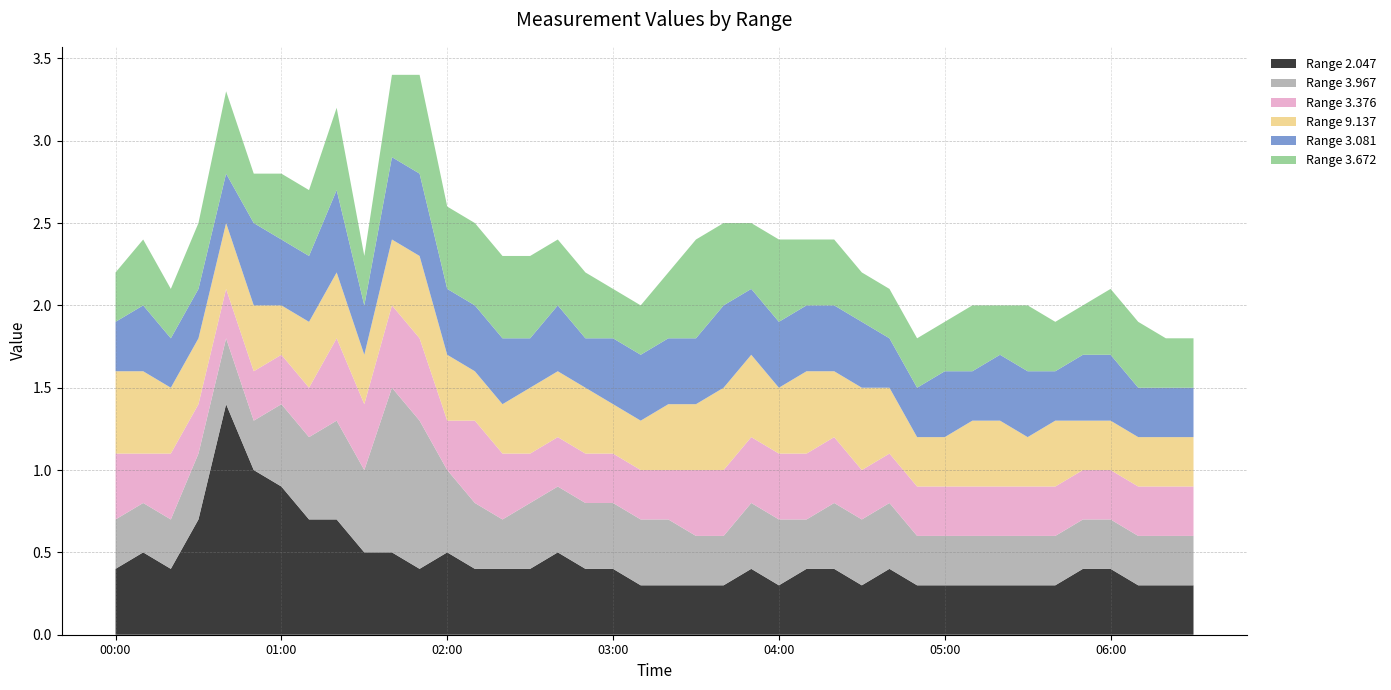

Reading left to right, list all the values displayed in this chart.

2.047: 00:00=0.4	00:10=0.5	00:20=0.4	00:30=0.7	00:40=1.4	00:50=1.0	01:00=0.9	01:10=0.7	01:20=0.7	01:30=0.5	01:40=0.5	01:50=0.4	02:00=0.5	02:10=0.4	02:20=0.4	02:30=0.4	02:40=0.5	02:50=0.4	03:00=0.4	03:10=0.3	03:20=0.3	03:30=0.3	03:40=0.3	03:50=0.4	04:00=0.3	04:10=0.4	04:20=0.4	04:30=0.3	04:40=0.4	04:50=0.3	05:00=0.3	05:10=0.3	05:20=0.3	05:30=0.3	05:40=0.3	05:50=0.4	06:00=0.4	06:10=0.3	06:20=0.3	06:30=0.3
3.967: 00:00=0.3	00:10=0.3	00:20=0.3	00:30=0.4	00:40=0.4	00:50=0.3	01:00=0.5	01:10=0.5	01:20=0.6	01:30=0.5	01:40=1.0	01:50=0.9	02:00=0.5	02:10=0.4	02:20=0.3	02:30=0.4	02:40=0.4	02:50=0.4	03:00=0.4	03:10=0.4	03:20=0.4	03:30=0.3	03:40=0.3	03:50=0.4	04:00=0.4	04:10=0.3	04:20=0.4	04:30=0.4	04:40=0.4	04:50=0.3	05:00=0.3	05:10=0.3	05:20=0.3	05:30=0.3	05:40=0.3	05:50=0.3	06:00=0.3	06:10=0.3	06:20=0.3	06:30=0.3
3.376: 00:00=0.4	00:10=0.3	00:20=0.4	00:30=0.3	00:40=0.3	00:50=0.3	01:00=0.3	01:10=0.3	01:20=0.5	01:30=0.4	01:40=0.5	01:50=0.5	02:00=0.3	02:10=0.5	02:20=0.4	02:30=0.3	02:40=0.3	02:50=0.3	03:00=0.3	03:10=0.3	03:20=0.3	03:30=0.4	03:40=0.4	03:50=0.4	04:00=0.4	04:10=0.4	04:20=0.4	04:30=0.3	04:40=0.3	04:50=0.3	05:00=0.3	05:10=0.3	05:20=0.3	05:30=0.3	05:40=0.3	05:50=0.3	06:00=0.3	06:10=0.3	06:20=0.3	06:30=0.3
9.137: 00:00=0.5	00:10=0.5	00:20=0.4	00:30=0.4	00:40=0.4	00:50=0.4	01:00=0.3	01:10=0.4	01:20=0.4	01:30=0.3	01:40=0.4	01:50=0.5	02:00=0.4	02:10=0.3	02:20=0.3	02:30=0.4	02:40=0.4	02:50=0.4	03:00=0.3	03:10=0.3	03:20=0.4	03:30=0.4	03:40=0.5	03:50=0.5	04:00=0.4	04:10=0.5	04:20=0.4	04:30=0.5	04:40=0.4	04:50=0.3	05:00=0.3	05:10=0.4	05:20=0.4	05:30=0.3	05:40=0.4	05:50=0.3	06:00=0.3	06:10=0.3	06:20=0.3	06:30=0.3
3.081: 00:00=0.3	00:10=0.4	00:20=0.3	00:30=0.3	00:40=0.3	00:50=0.5	01:00=0.4	01:10=0.4	01:20=0.5	01:30=0.3	01:40=0.5	01:50=0.5	02:00=0.4	02:10=0.4	02:20=0.4	02:30=0.3	02:40=0.4	02:50=0.3	03:00=0.4	03:10=0.4	03:20=0.4	03:30=0.4	03:40=0.5	03:50=0.4	04:00=0.4	04:10=0.4	04:20=0.4	04:30=0.4	04:40=0.3	04:50=0.3	05:00=0.4	05:10=0.3	05:20=0.4	05:30=0.4	05:40=0.3	05:50=0.4	06:00=0.4	06:10=0.3	06:20=0.3	06:30=0.3
3.672: 00:00=0.3	00:10=0.4	00:20=0.3	00:30=0.4	00:40=0.5	00:50=0.3	01:00=0.4	01:10=0.4	01:20=0.5	01:30=0.3	01:40=0.5	01:50=0.6	02:00=0.5	02:10=0.5	02:20=0.5	02:30=0.5	02:40=0.4	02:50=0.4	03:00=0.3	03:10=0.3	03:20=0.4	03:30=0.6	03:40=0.5	03:50=0.4	04:00=0.5	04:10=0.4	04:20=0.4	04:30=0.3	04:40=0.3	04:50=0.3	05:00=0.3	05:10=0.4	05:20=0.3	05:30=0.4	05:40=0.3	05:50=0.3	06:00=0.4	06:10=0.4	06:20=0.3	06:30=0.3